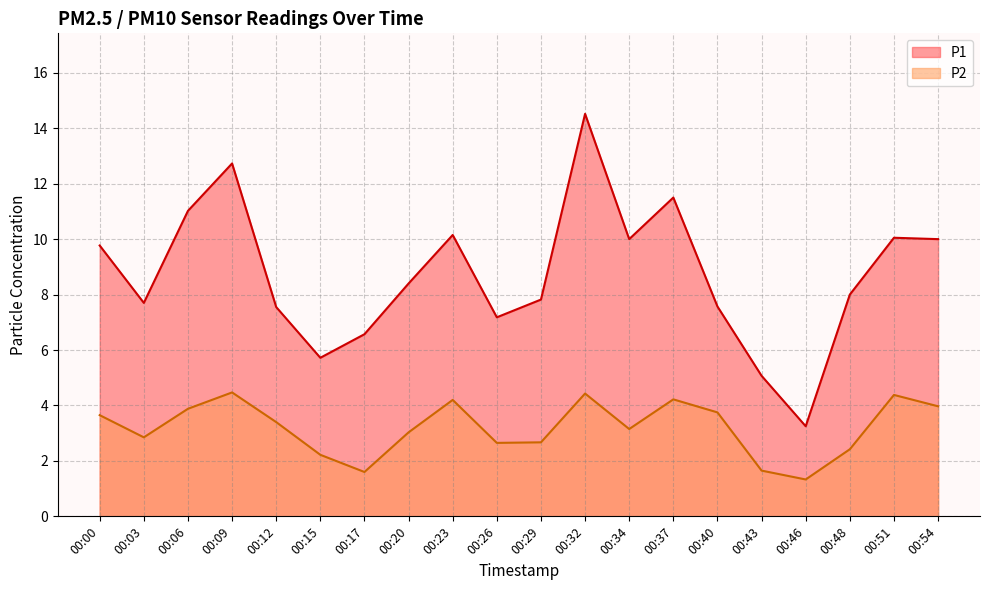

What is the difference between the highest and lowest values at 00:23?

6.0